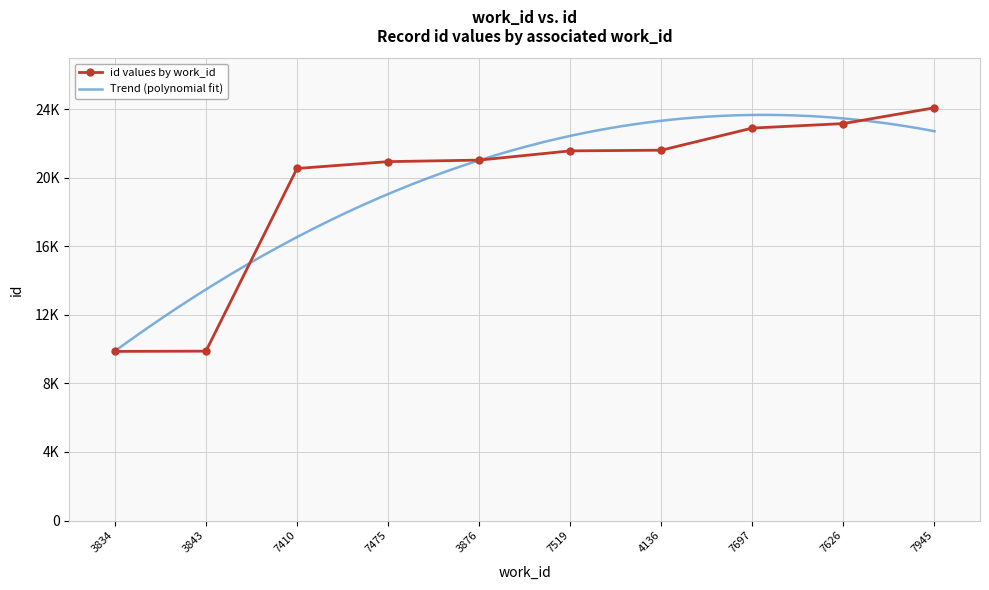

Reading left to right, what are all the values shown in this chart?

3834=9868	3843=9883	7410=20543	7475=20942	3876=21031	7519=21570	4136=21609	7697=22900	7626=23162	7945=24084